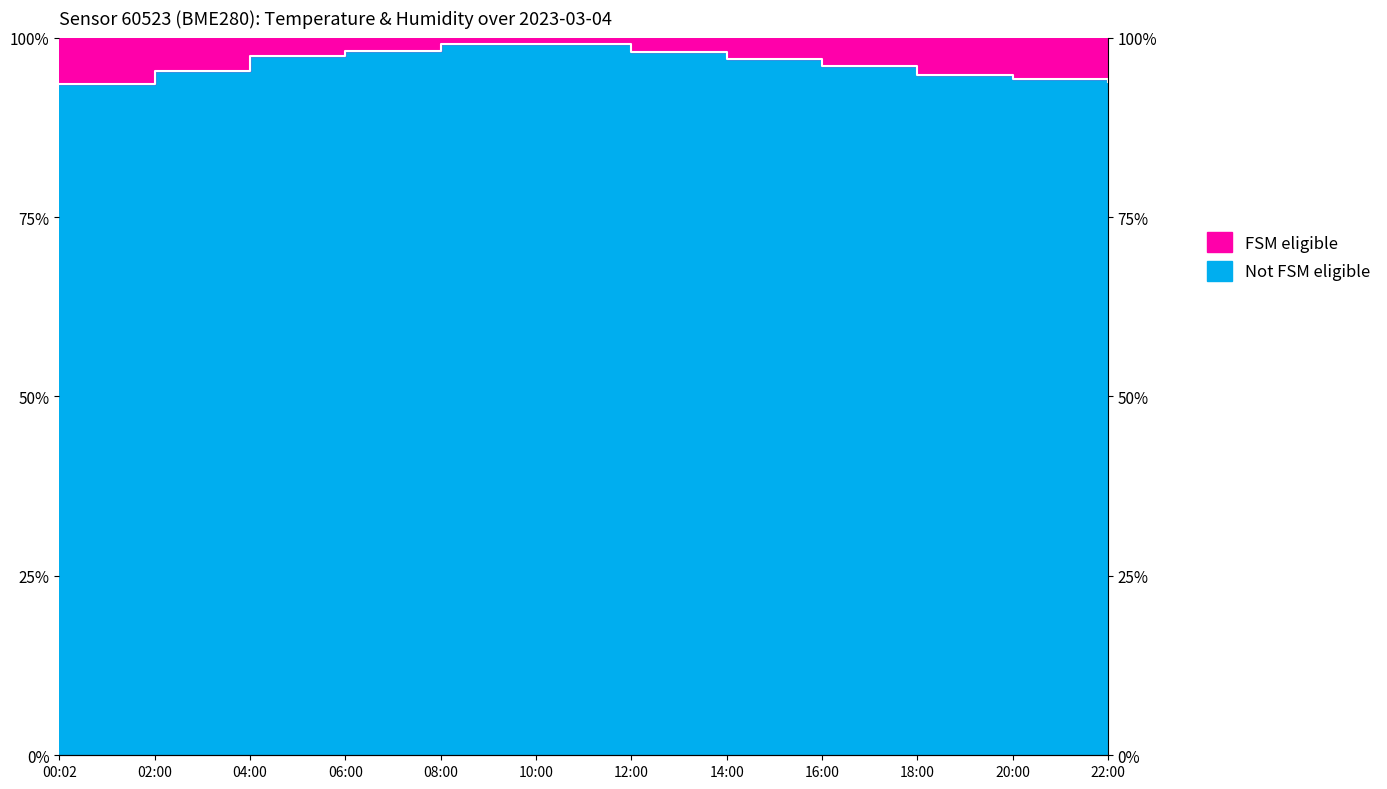

How many lines are shown in the chart?

1